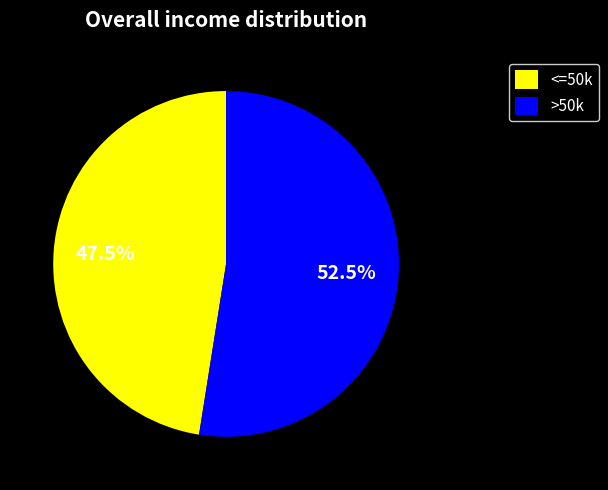

Between <=50k and >50k, which is larger?

>50k